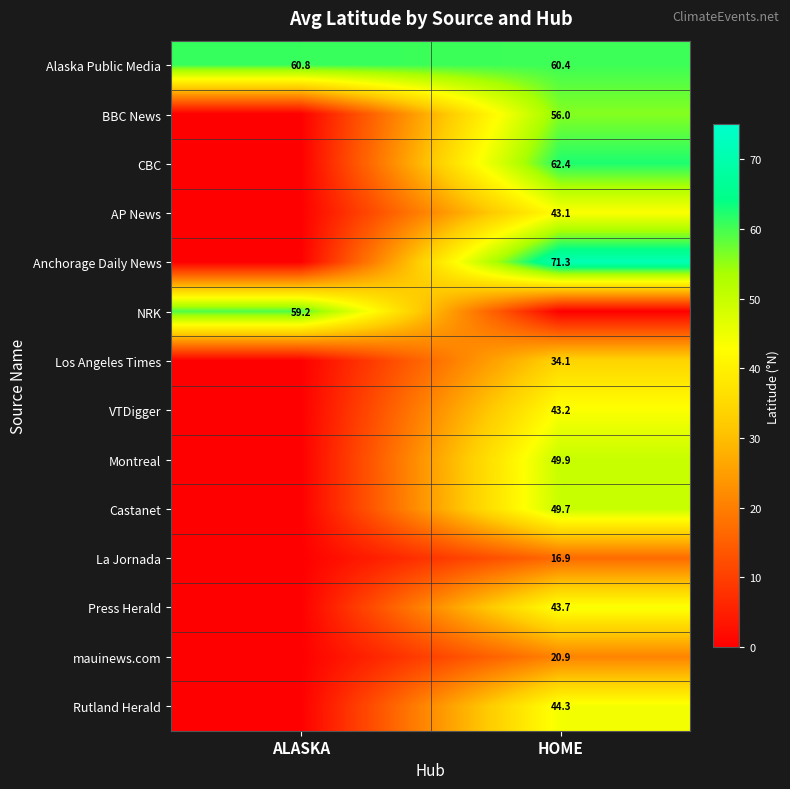

What is the spread (max minus min) of values at ALASKA?

60.8